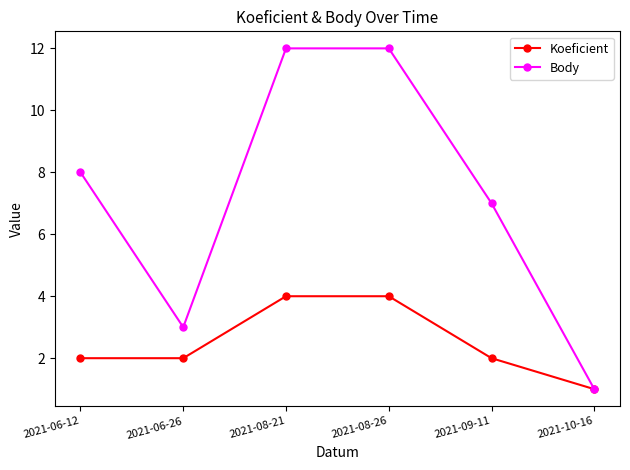

Which category has the lowest value in the Koeficient series?

2021-10-16